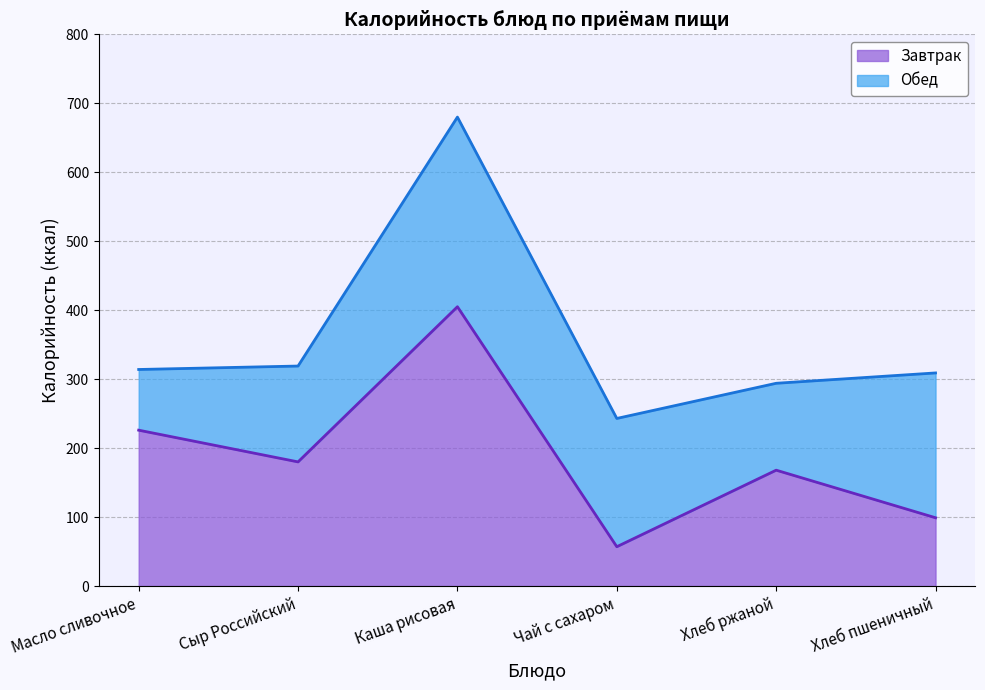

Approximately how many times larger is the value at Хлеб пшеничный compared to Масло сливочное?

0.4